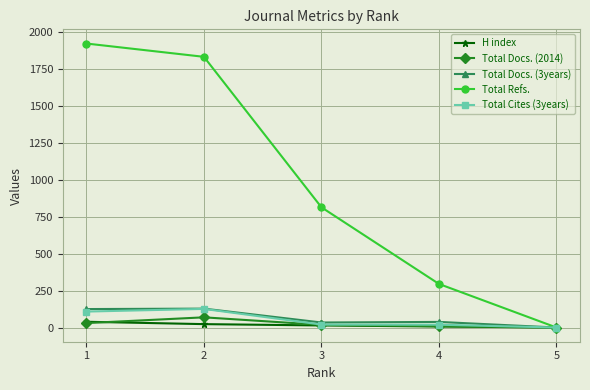

List the labels in order of Total Refs. value, smallest first.

5, 4, 3, 2, 1